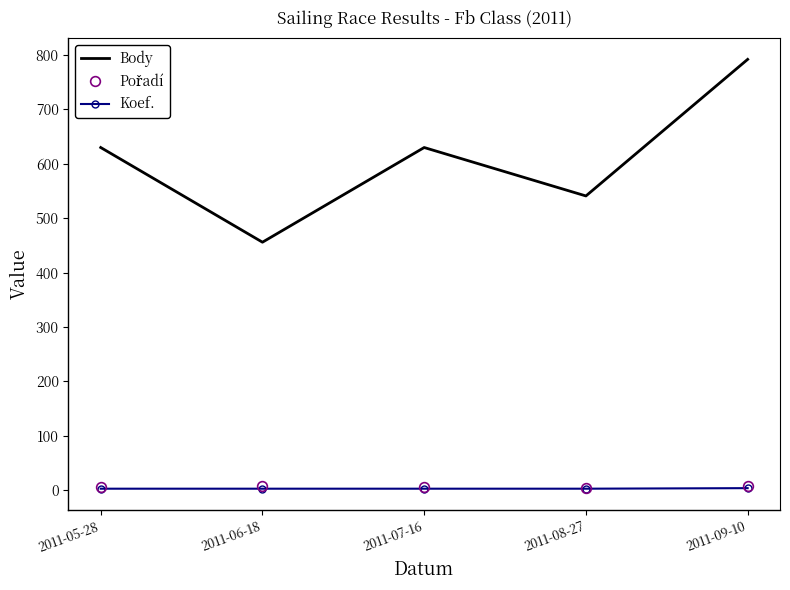

What value does the Body series have at 2011-09-10?

792